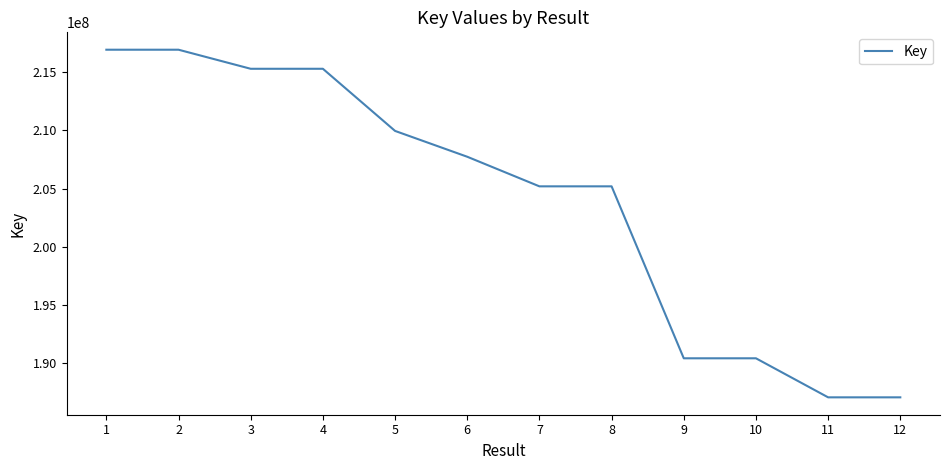

What is the change in value from 6 to 12?

-20684158